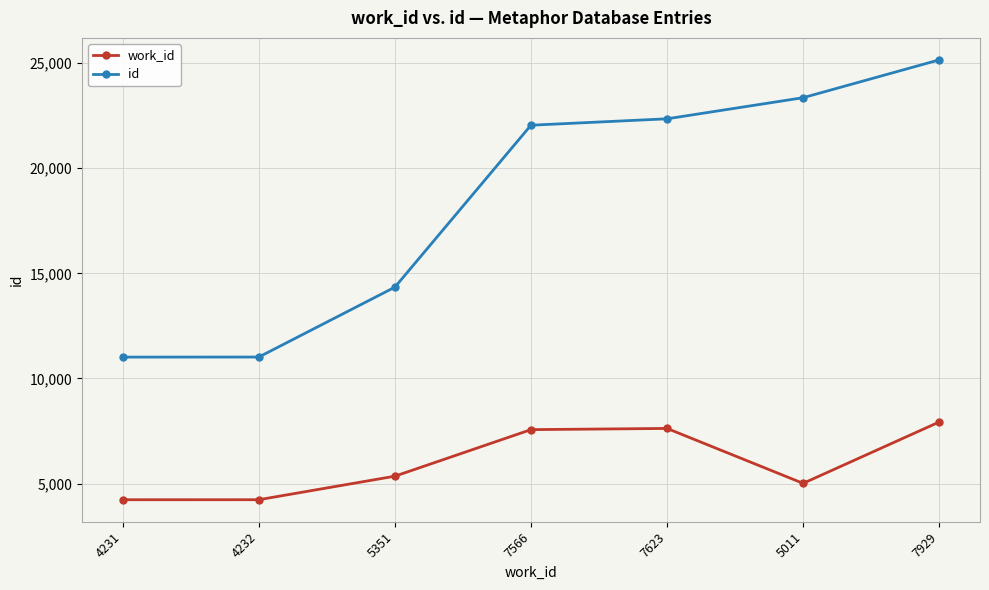

How many lines are shown in the chart?

2